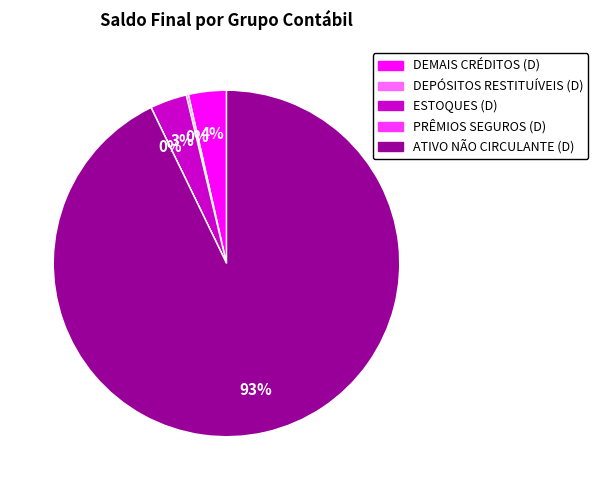

Does ATIVO NÃO CIRCULANTE (D) account for over 50% of the chart?

Yes